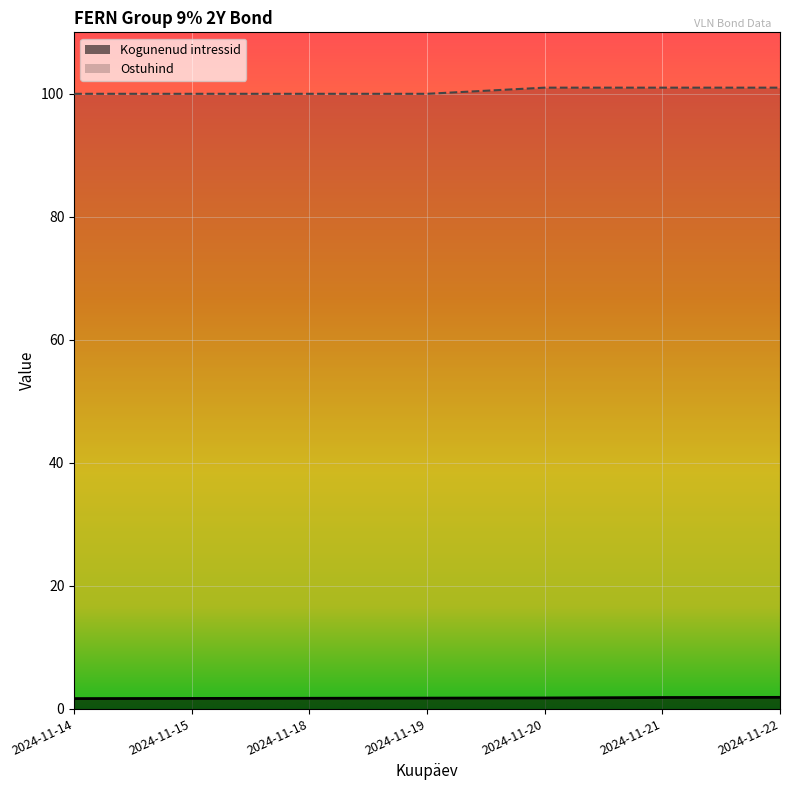

List the series in order of their peak value, lowest first.

Kogunenud intressid, Ostuhind